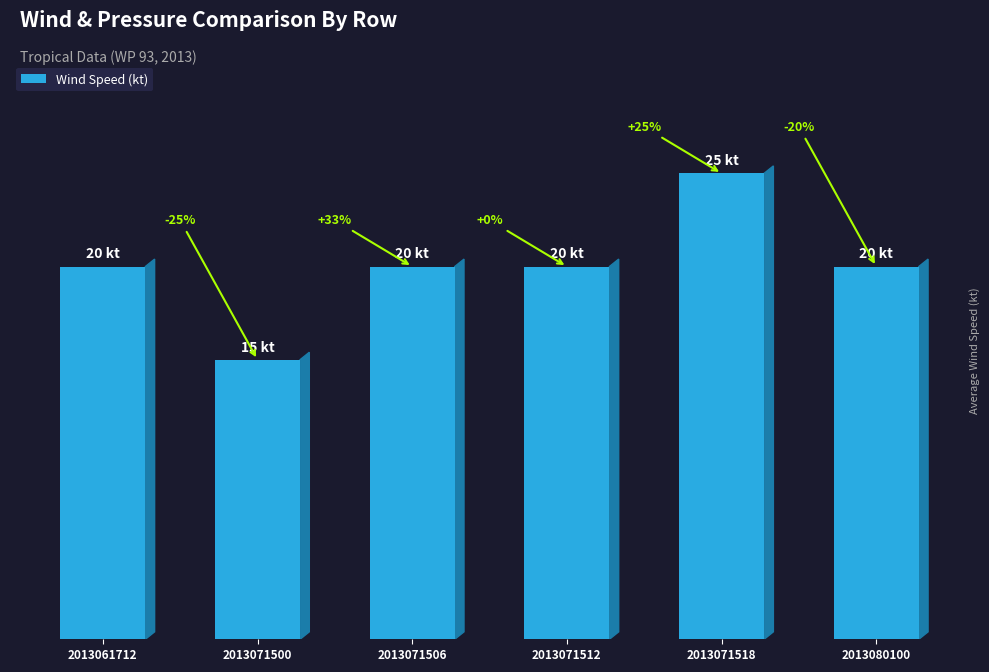

What is the approximate value at 2013080100, to the nearest 10?

20